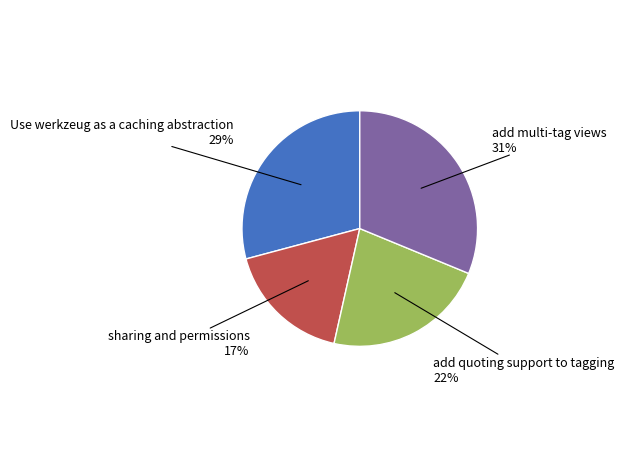

How many segments does this pie chart have?

4